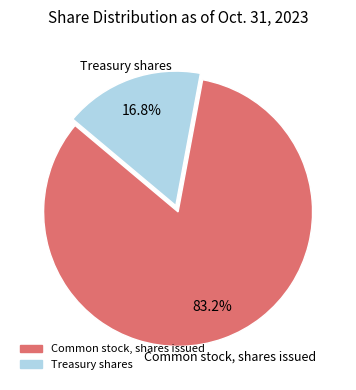

Is it true that Common stock, shares issued is 90% of the pie?

False